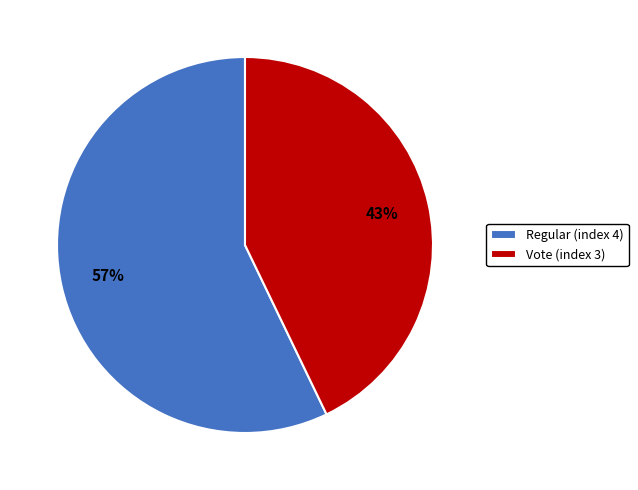

How many slices are in this pie chart?

2